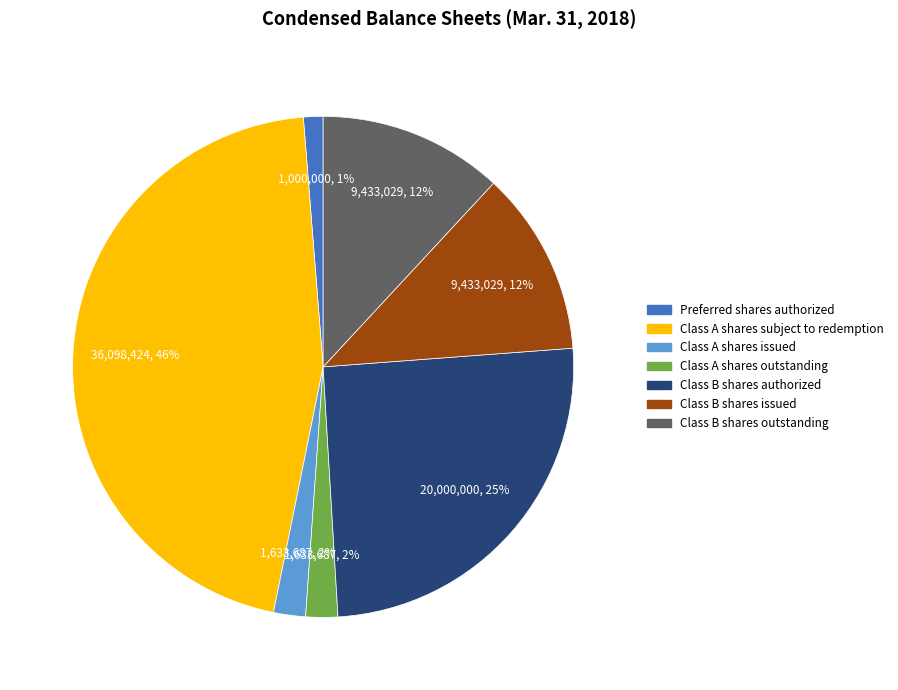

Is there any slice that represents more than half of the pie?

No